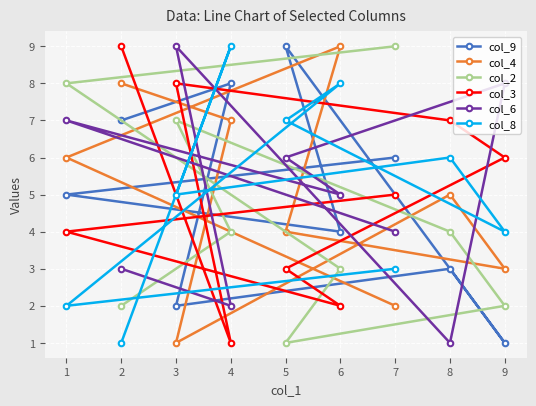

What is the label of the 3rd point from the left?

3